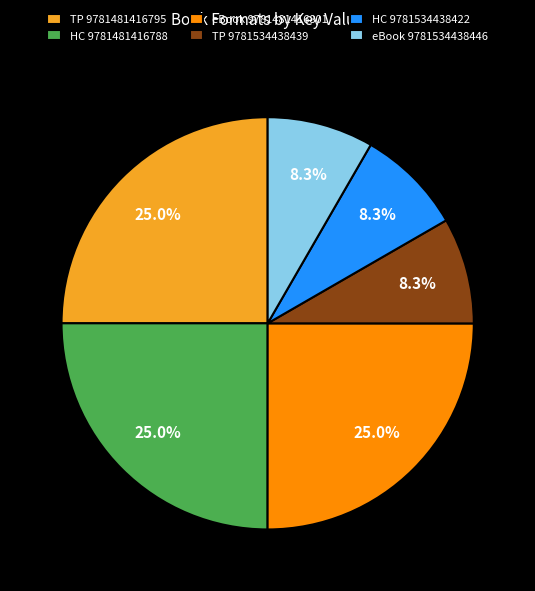

Approximately how many times larger is the value at eBook 9781534438446 compared to TP 9781534438439?

1.0